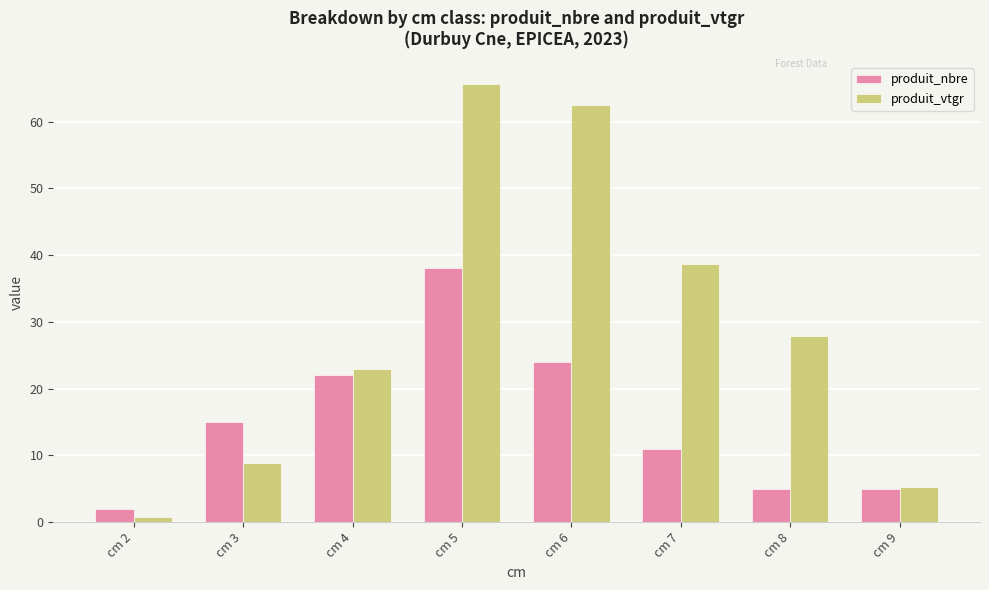

What is the value of the produit_nbre bar at the 6th from the left?

11.0